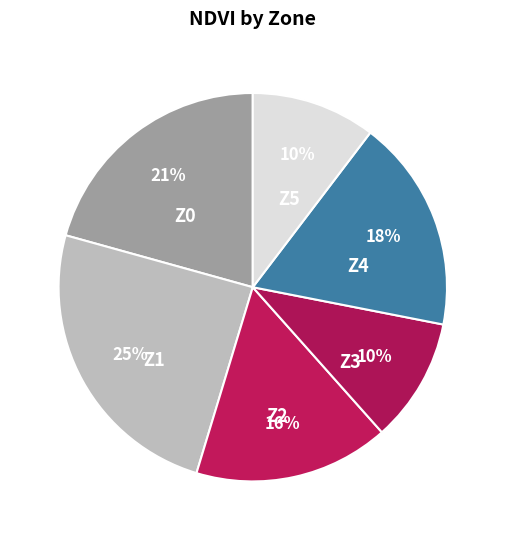

Count the number of slices in the pie.

6